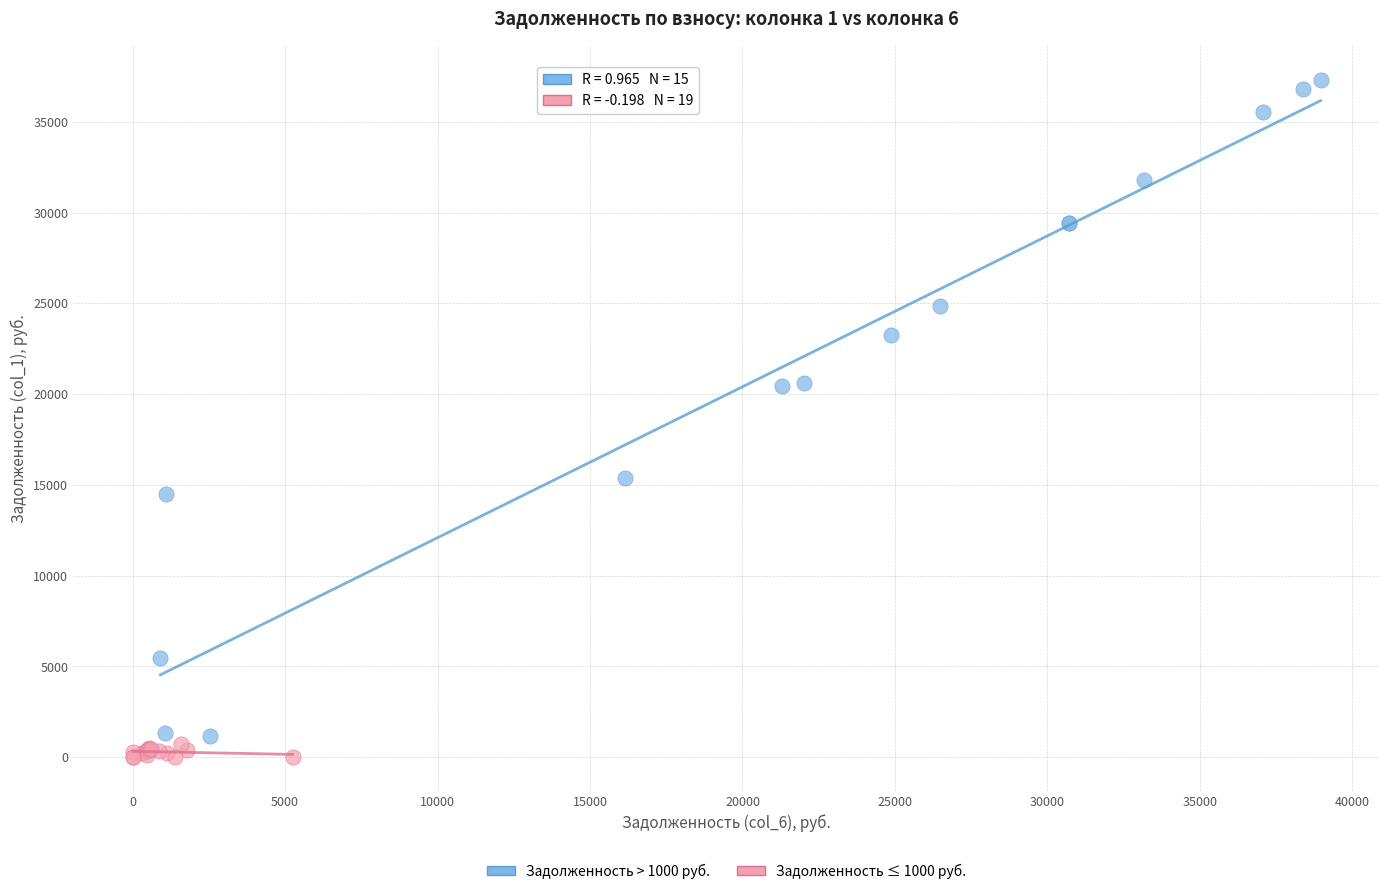

Which series reaches the maximum Y coordinate?

Задолженность > 1000 руб.